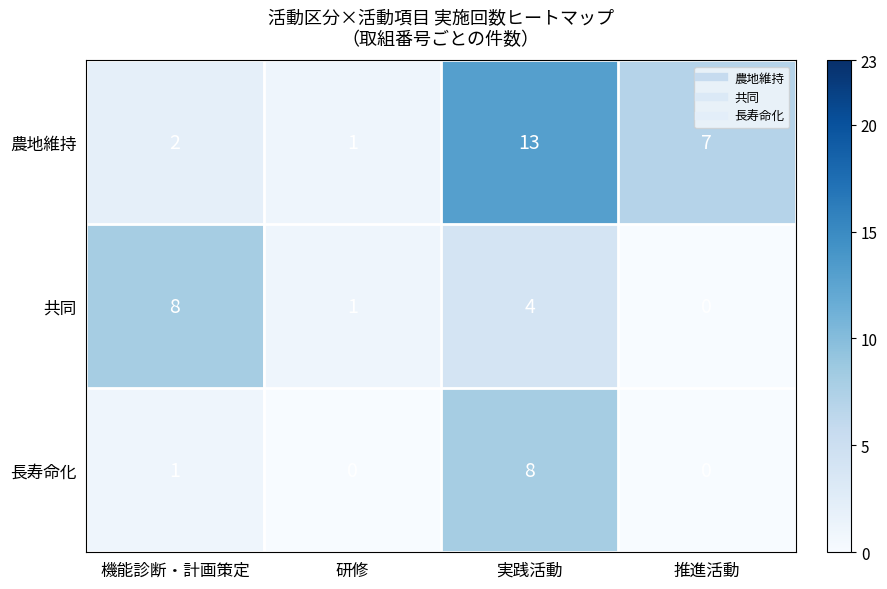

Rank the categories by 農地維持 value from lowest to highest.

研修, 機能診断・計画策定, 推進活動, 実践活動